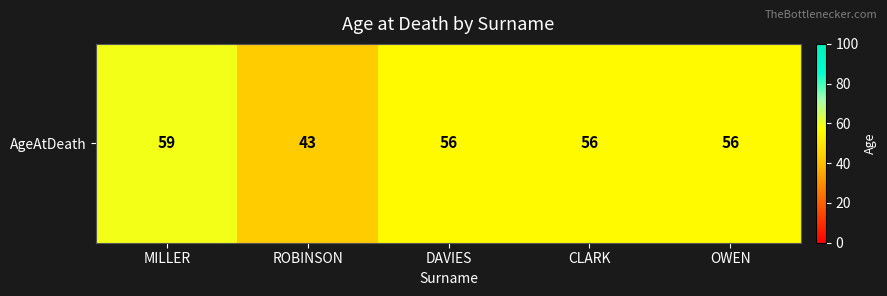

Reading right to left, transcribe all the data shown in this chart.

OWEN=56	CLARK=56	DAVIES=56	ROBINSON=43	MILLER=59